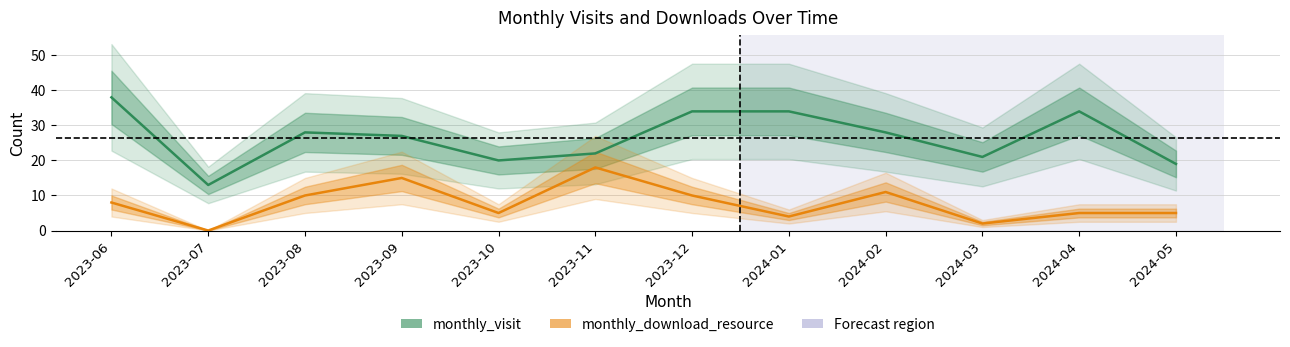

How many distinct data groups are displayed?

2